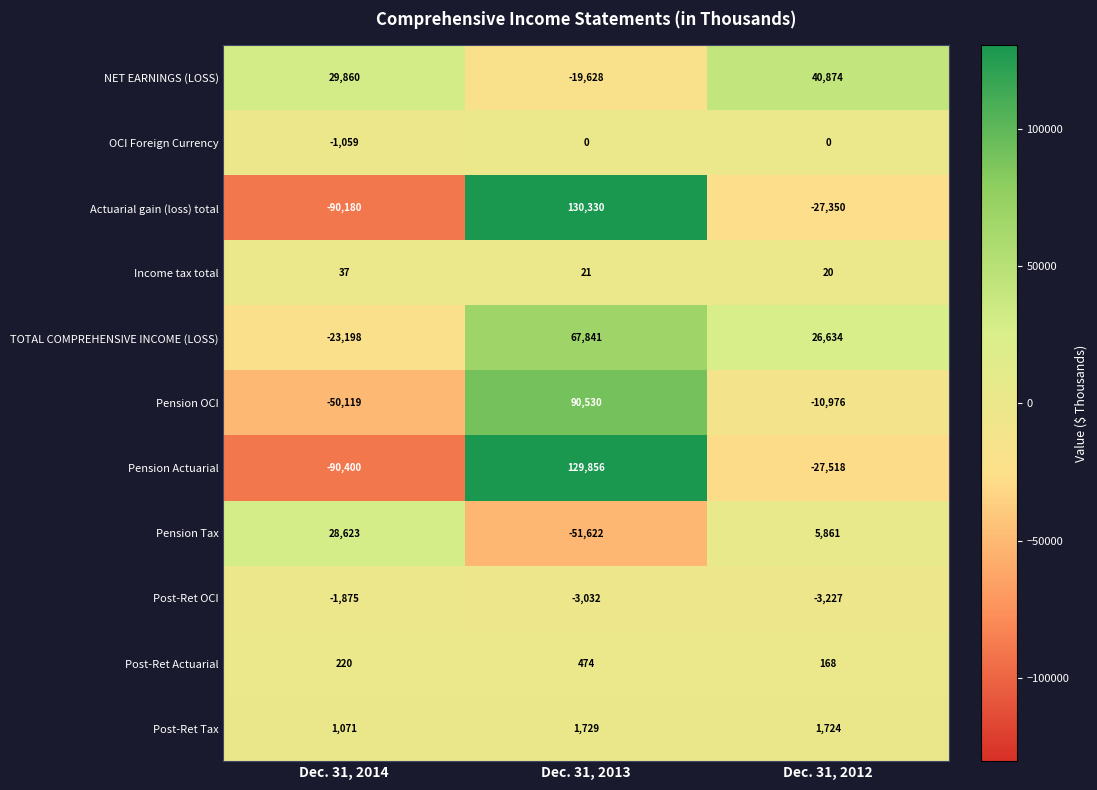

What is the difference between the highest and lowest values at Dec. 31, 2012?

68392